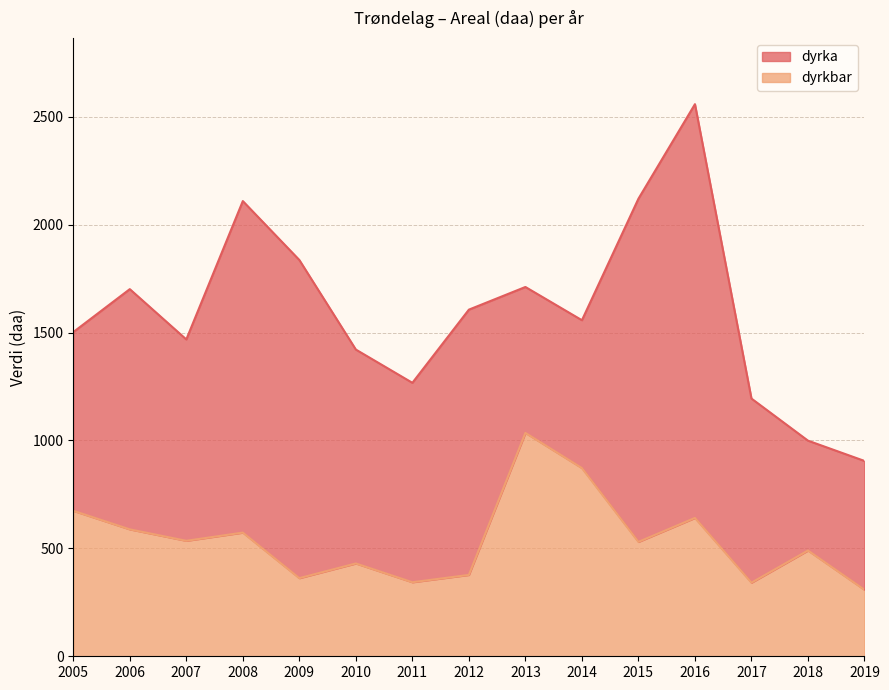

What is the value of the 11th point from the left?

530